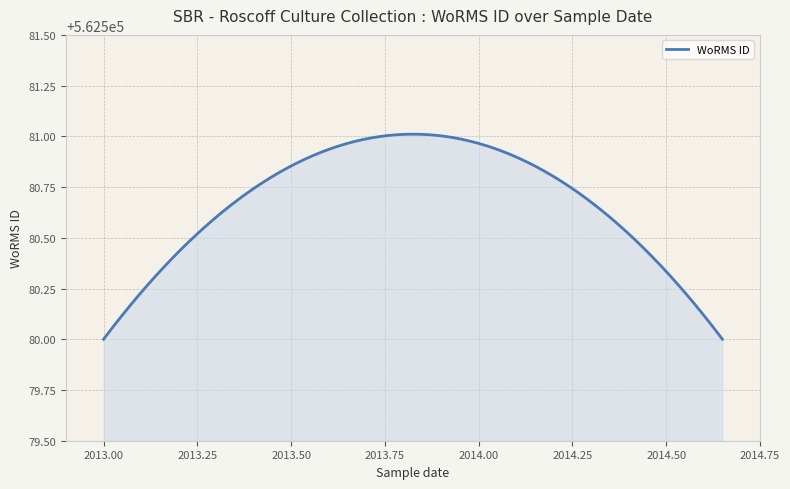

What is the difference between the maximum and minimum values?

1.0